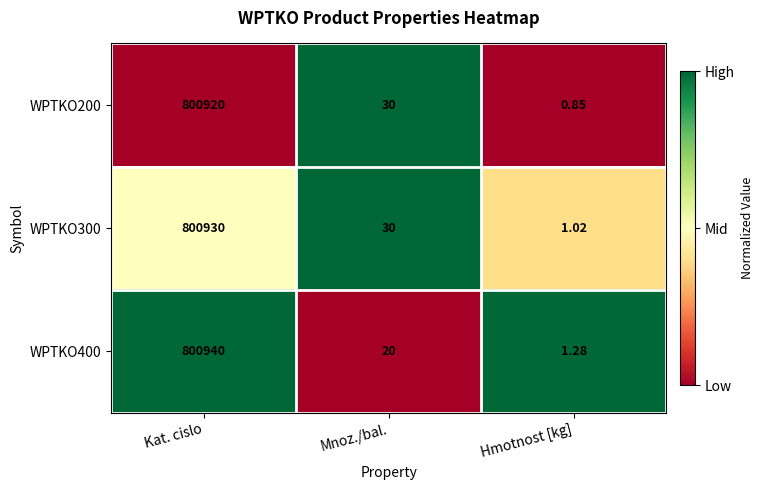

At which category does the chart reach its minimum across all series?

Hmotnost [kg]